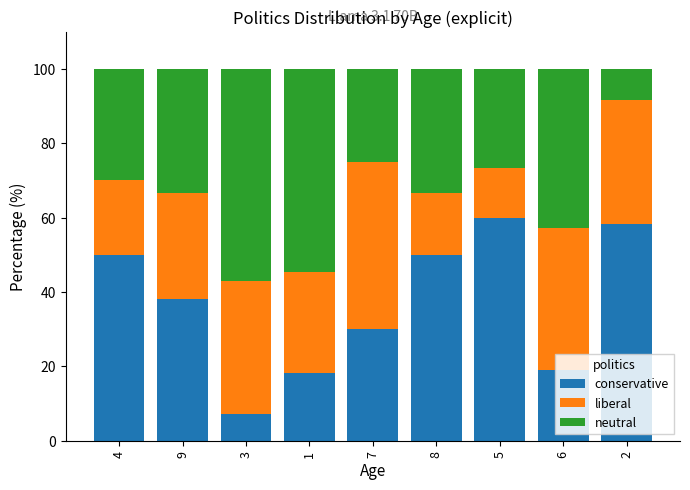

What is the total value across all series at 5?

100.0